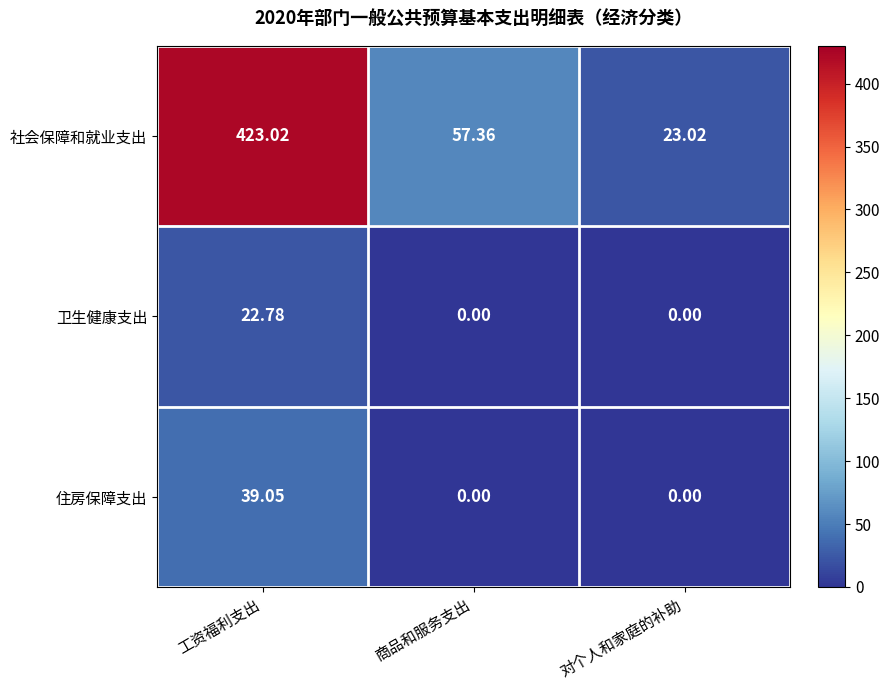

Which series has the largest range (max minus min)?

社会保障和就业支出